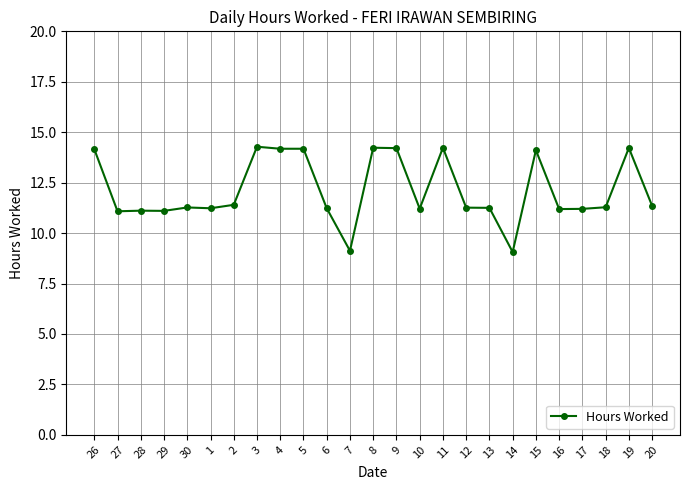

True or false: there are more than 0 points higher than both neighbors.

True